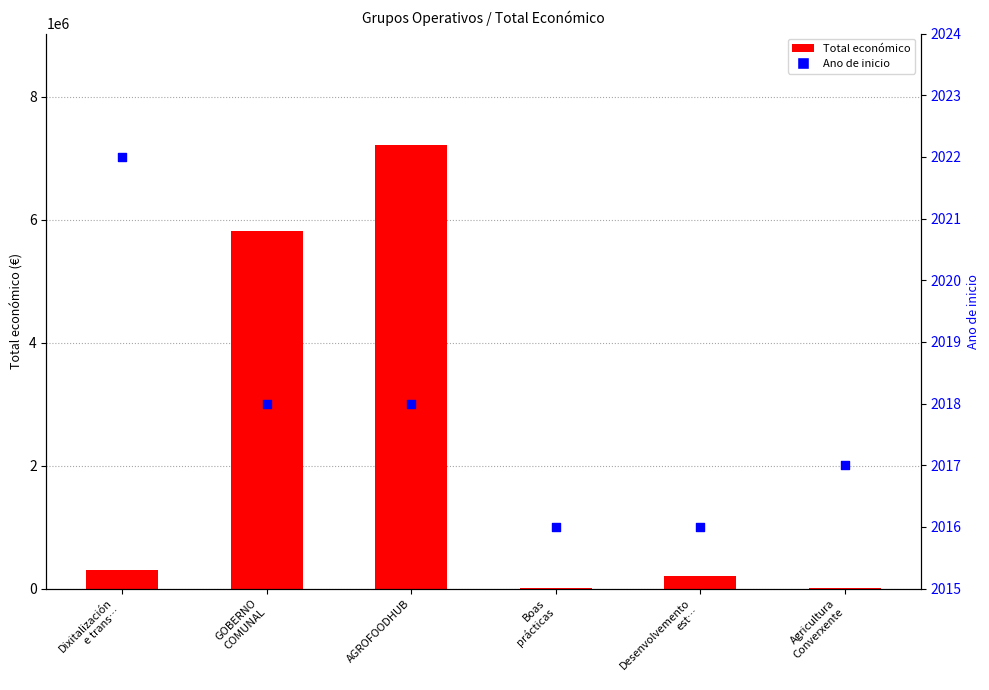

Which series reaches the minimum Y coordinate?

Ano de inicio